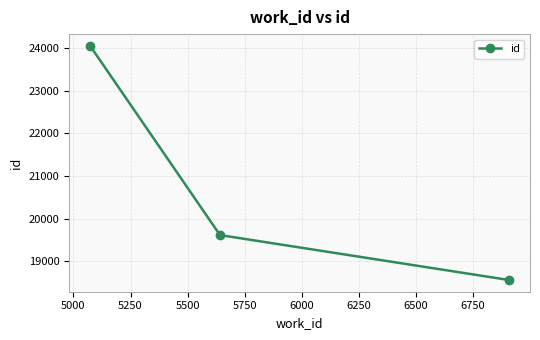

What is the difference between the maximum and minimum values?

5488